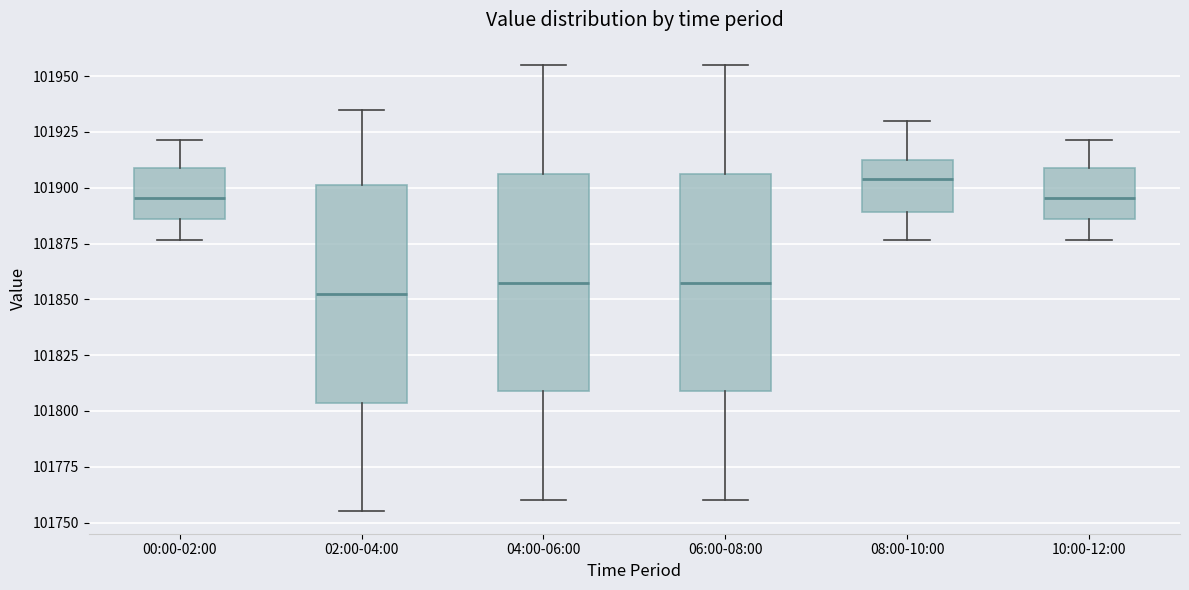

Reading left to right, transcribe this box plot: for each box, give where its median line is, the range the box spans, and where its two whiskers end, as read against the y-axis. The values are not printed on the chart, so give them approximately, as read against the axis.

00:00-02:00: median 101895, box 101885 to 101910, whiskers 101875 to 101920
02:00-04:00: median 101855, box 101805 to 101900, whiskers 101755 to 101935
04:00-06:00: median 101860, box 101810 to 101905, whiskers 101760 to 101955
06:00-08:00: median 101860, box 101810 to 101905, whiskers 101760 to 101955
08:00-10:00: median 101905, box 101890 to 101915, whiskers 101875 to 101930
10:00-12:00: median 101895, box 101885 to 101910, whiskers 101875 to 101920